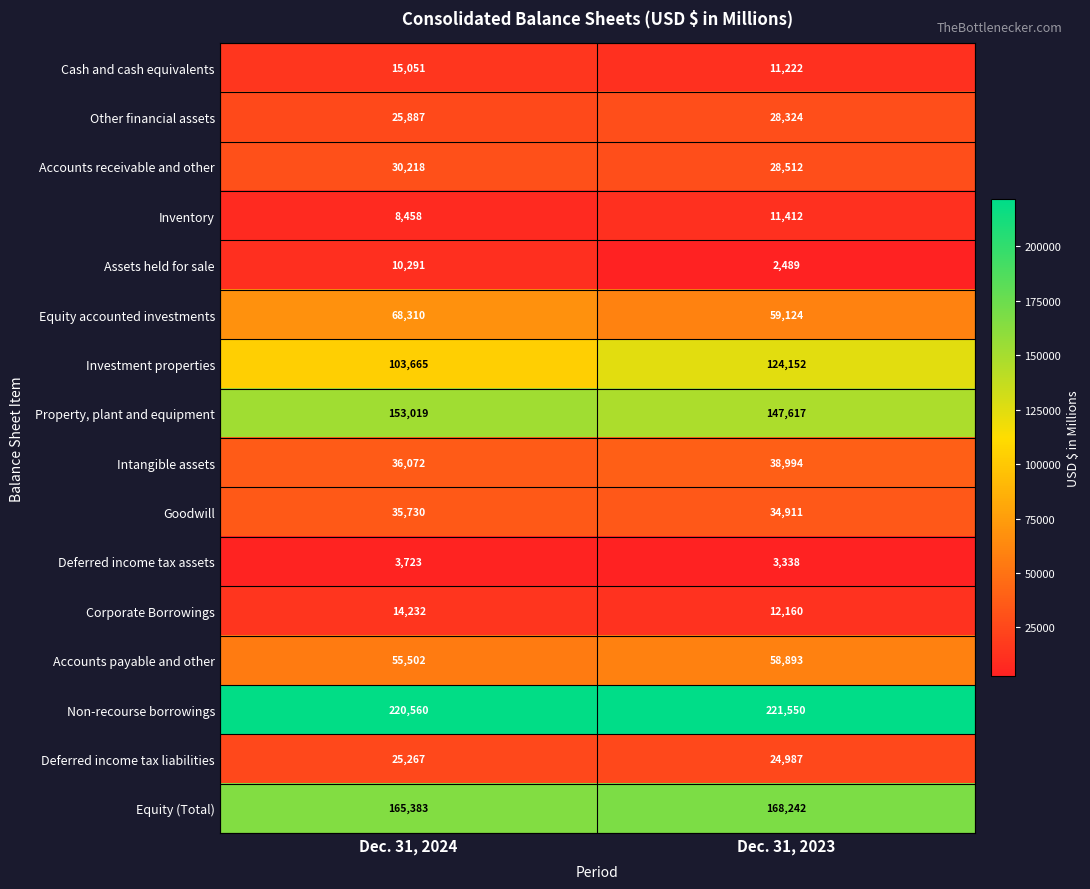

The Deferred income tax liabilities series shows 16840 at Dec. 31, 2023. True or false?

False